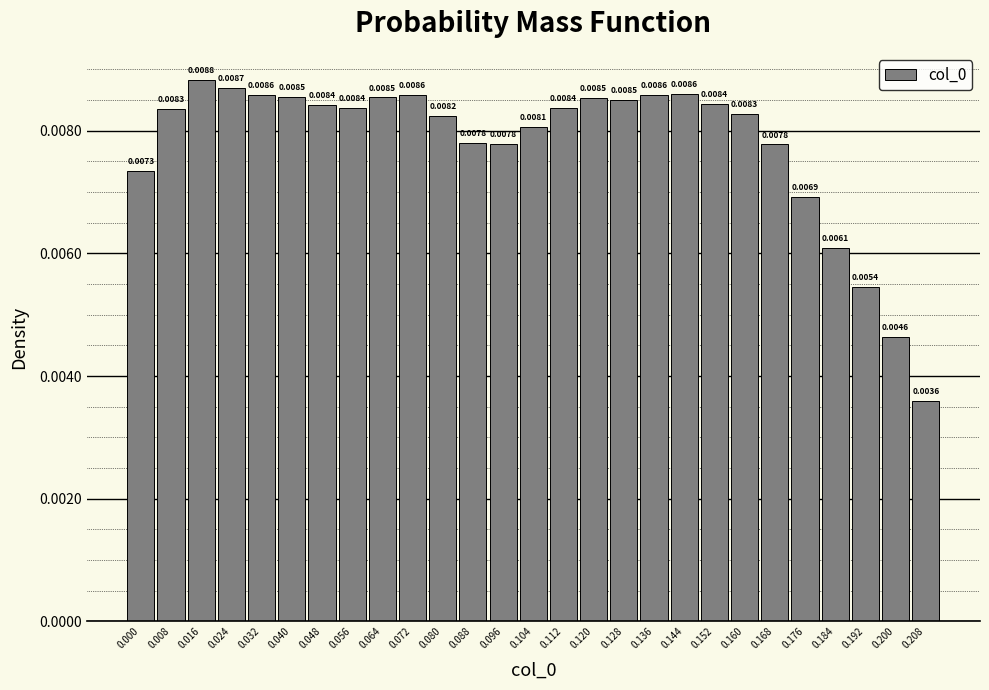

Which has a higher value, 0.176 or 0.008?

0.008